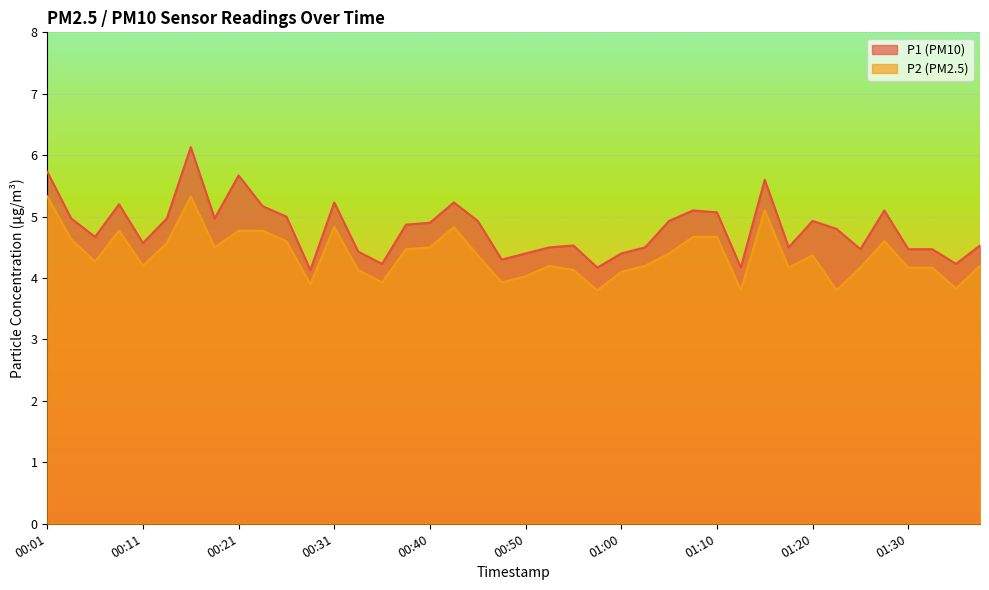

How many lines are shown in the chart?

2